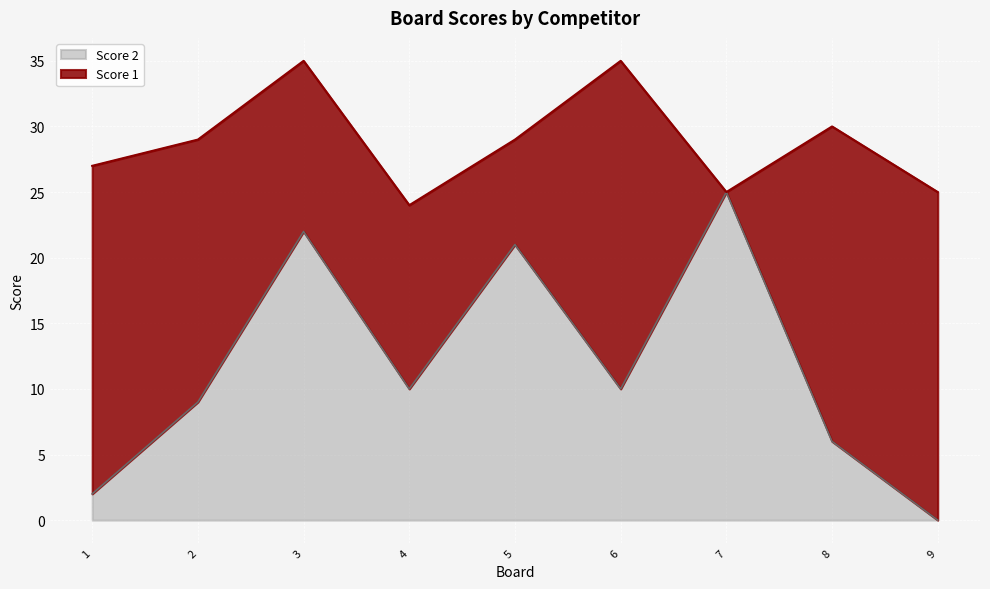

What is the value of the 7th point from the left?

25